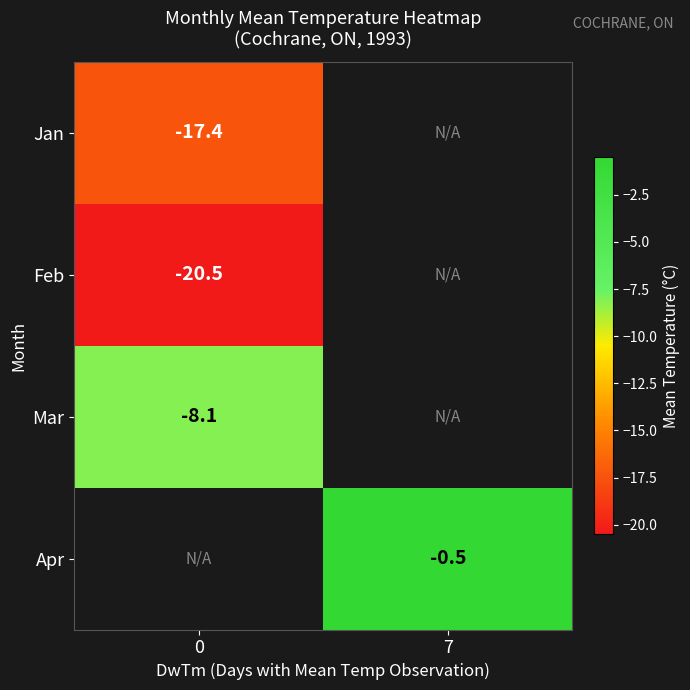

Is the value of Jan at 0 greater than the value of Apr at 7?

No